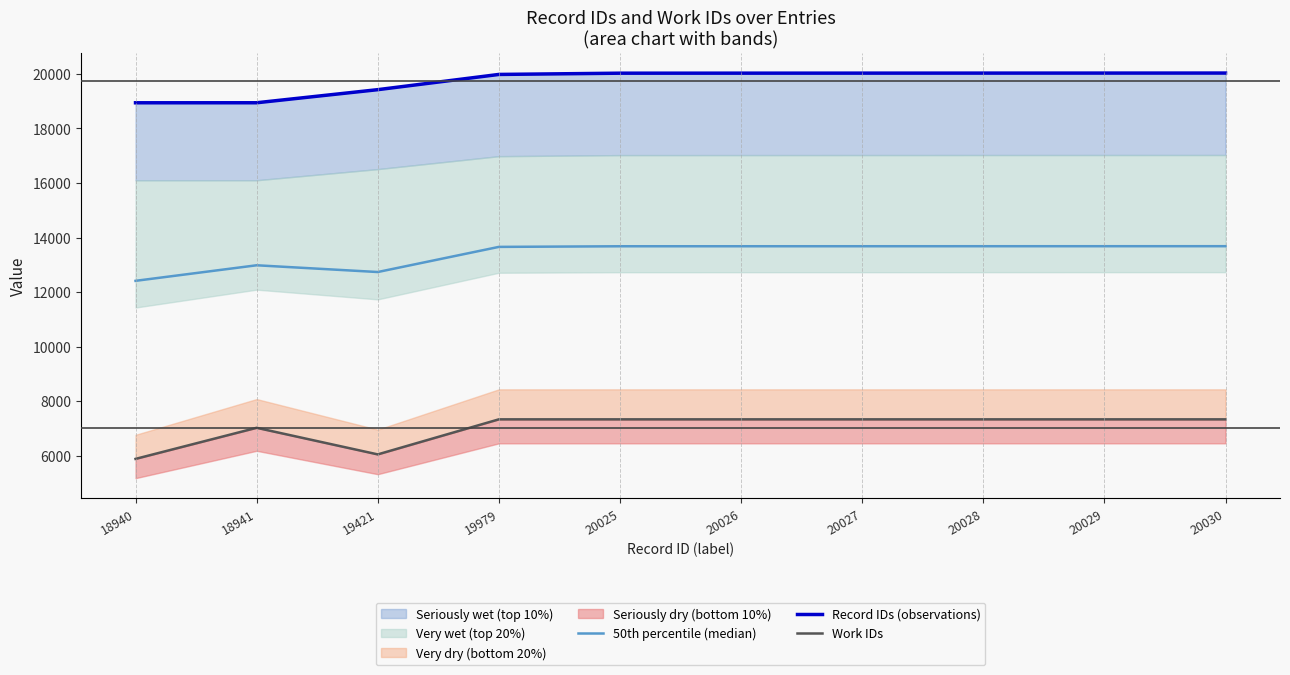

Where is Record IDs (observations) nearest to the value 19485?

19421